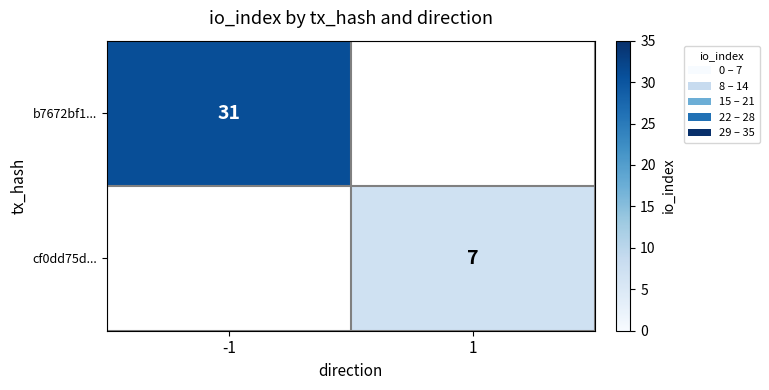

True or false: cf0dd75d... has a value of 7 at 1.

True